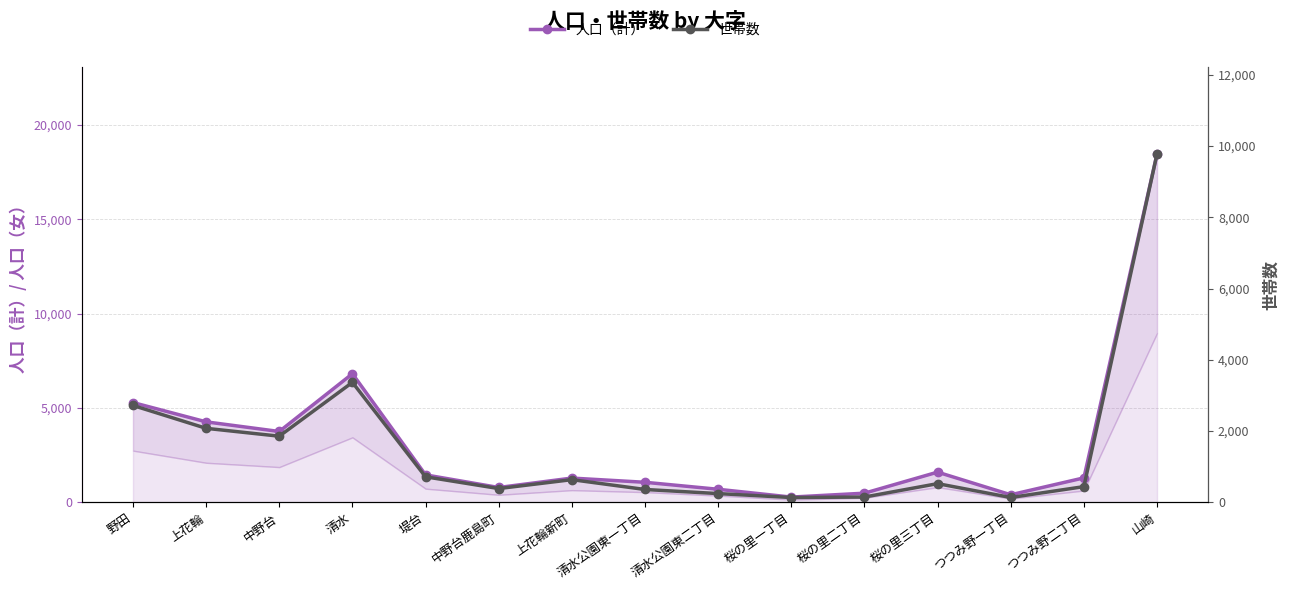

Rank the categories by 人口（計） value from highest to lowest.

山崎, 清水, 野田, 上花輪, 中野台, 桜の里三丁目, 堤台, つつみ野二丁目, 上花輪新町, 清水公園東一丁目, 中野台鹿島町, 清水公園東二丁目, 桜の里二丁目, つつみ野一丁目, 桜の里一丁目